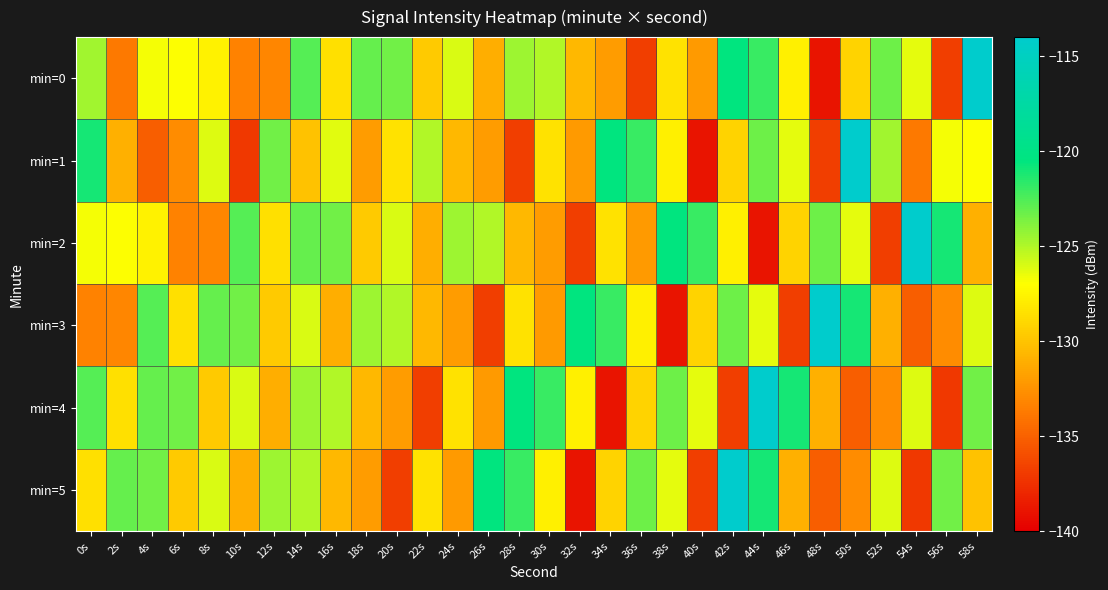

Reading left to right, list all the values displayed in this chart.

min=0: 0s=-124.6	2s=-133.7	4s=-126.7	6s=-126.9	8s=-127.7	10s=-133.3	12s=-133.1	14s=-122.7	16s=-128.6	18s=-123.1	20s=-123.4	22s=-129.7	24s=-126.0	26s=-131.1	28s=-124.5	30s=-125.0	32s=-130.6	34s=-132.0	36s=-136.8	38s=-128.5	40s=-132.1	42s=-120.5	44s=-122.0	46s=-127.8	48s=-138.9	50s=-129.2	52s=-123.3	54s=-126.4	56s=-136.8	58s=-114.1
min=1: 0s=-121.0	2s=-131.0	4s=-135.2	6s=-132.9	8s=-126.2	10s=-137.1	12s=-123.4	14s=-130.1	16s=-126.2	18s=-132.0	20s=-128.5	22s=-125.0	24s=-130.6	26s=-132.0	28s=-136.8	30s=-128.5	32s=-132.1	34s=-120.5	36s=-122.0	38s=-127.8	40s=-138.9	42s=-129.2	44s=-123.3	46s=-126.4	48s=-136.8	50s=-114.1	52s=-124.6	54s=-133.7	56s=-126.7	58s=-126.9
min=2: 0s=-126.7	2s=-126.9	4s=-127.7	6s=-133.3	8s=-133.1	10s=-122.7	12s=-128.6	14s=-123.1	16s=-123.4	18s=-129.7	20s=-126.0	22s=-131.1	24s=-124.5	26s=-125.0	28s=-130.6	30s=-132.0	32s=-136.8	34s=-128.5	36s=-132.1	38s=-120.5	40s=-122.0	42s=-127.8	44s=-138.9	46s=-129.2	48s=-123.3	50s=-126.4	52s=-136.8	54s=-114.1	56s=-121.0	58s=-131.0
min=3: 0s=-133.3	2s=-133.1	4s=-122.7	6s=-128.6	8s=-123.1	10s=-123.4	12s=-129.7	14s=-126.0	16s=-131.1	18s=-124.5	20s=-125.0	22s=-130.6	24s=-132.0	26s=-136.8	28s=-128.5	30s=-132.1	32s=-120.5	34s=-122.0	36s=-127.8	38s=-138.9	40s=-129.2	42s=-123.3	44s=-126.4	46s=-136.8	48s=-114.1	50s=-121.0	52s=-131.0	54s=-135.2	56s=-132.9	58s=-126.2
min=4: 0s=-122.7	2s=-128.6	4s=-123.1	6s=-123.4	8s=-129.7	10s=-126.0	12s=-131.1	14s=-124.5	16s=-125.0	18s=-130.6	20s=-132.0	22s=-136.8	24s=-128.5	26s=-132.1	28s=-120.5	30s=-122.0	32s=-127.8	34s=-138.9	36s=-129.2	38s=-123.3	40s=-126.4	42s=-136.8	44s=-114.1	46s=-121.0	48s=-131.0	50s=-135.2	52s=-132.9	54s=-126.2	56s=-137.1	58s=-123.4
min=5: 0s=-128.6	2s=-123.1	4s=-123.4	6s=-129.7	8s=-126.0	10s=-131.1	12s=-124.5	14s=-125.0	16s=-130.6	18s=-132.0	20s=-136.8	22s=-128.5	24s=-132.1	26s=-120.5	28s=-122.0	30s=-127.8	32s=-138.9	34s=-129.2	36s=-123.3	38s=-126.4	40s=-136.8	42s=-114.1	44s=-121.0	46s=-131.0	48s=-135.2	50s=-132.9	52s=-126.2	54s=-137.1	56s=-123.4	58s=-130.1